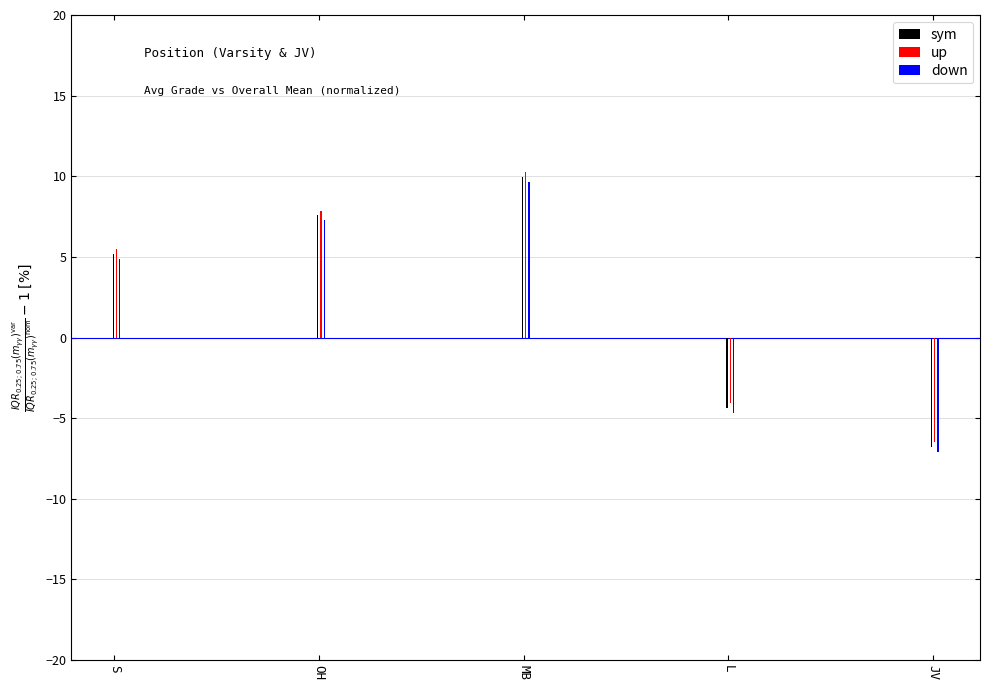

Does the chart contain stacked bars?

No